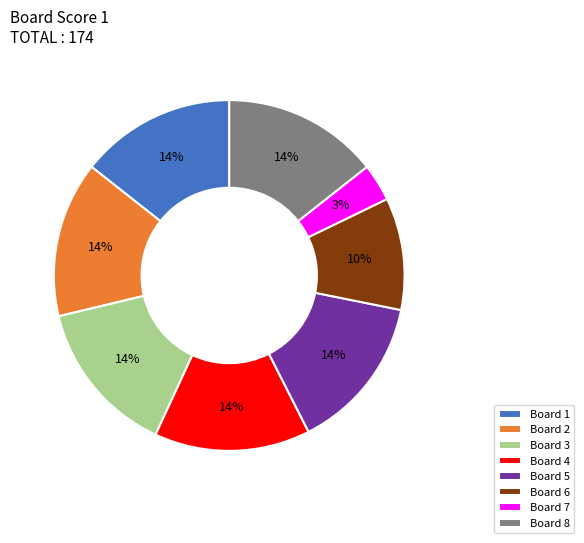

To the nearest percent, what percentage of the pie is Board 2?

14%